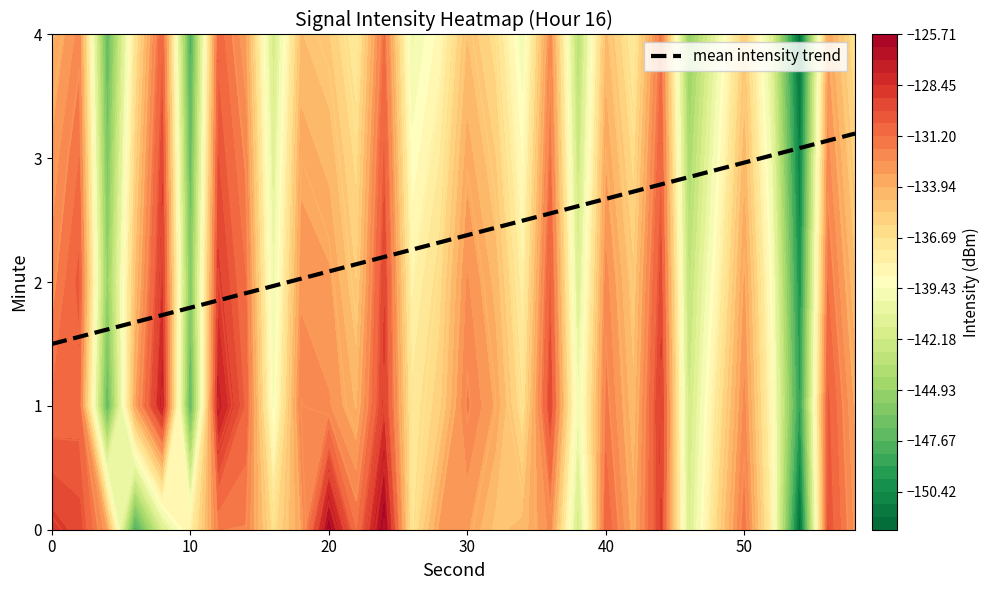

What is the average value?

2.4